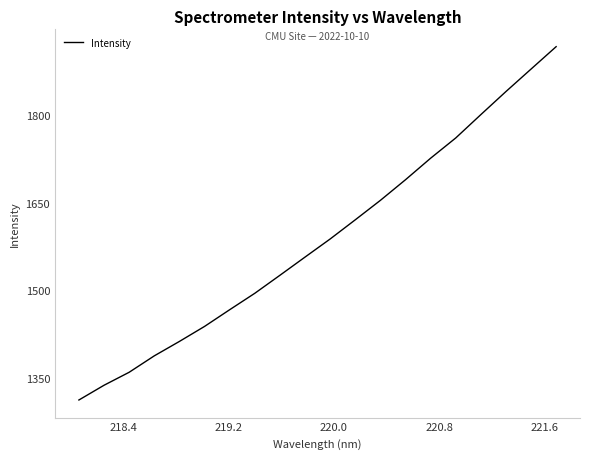

How many lines are shown in the chart?

1